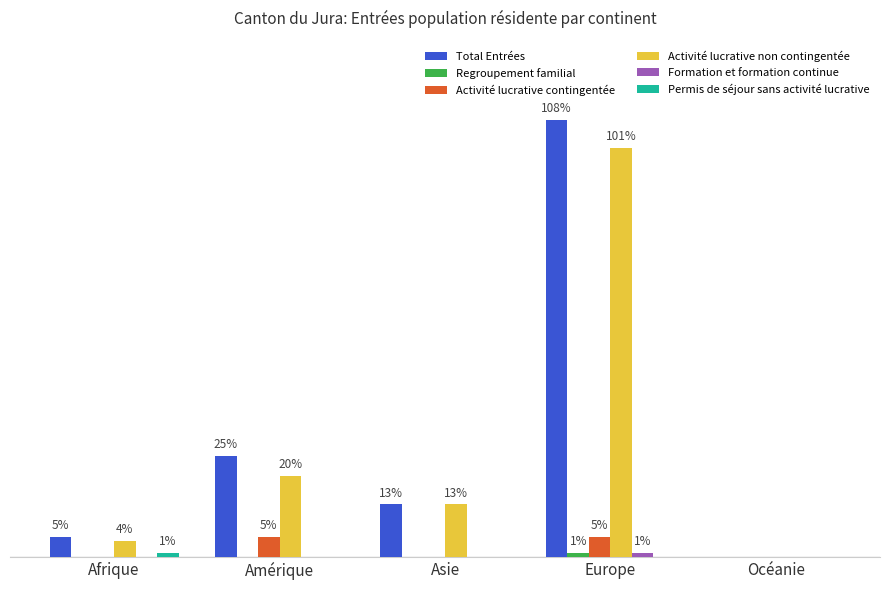

Is the value of Permis de séjour sans activité lucrative at Afrique greater than the value of Activité lucrative non contingentée at Afrique?

No